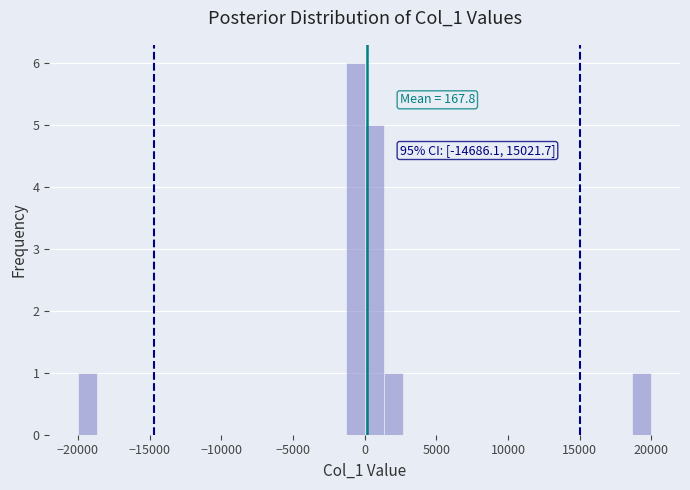

Around what value on the x-axis is the tallest bar? Give the approximate position of its centre, as read against the axis.

-500